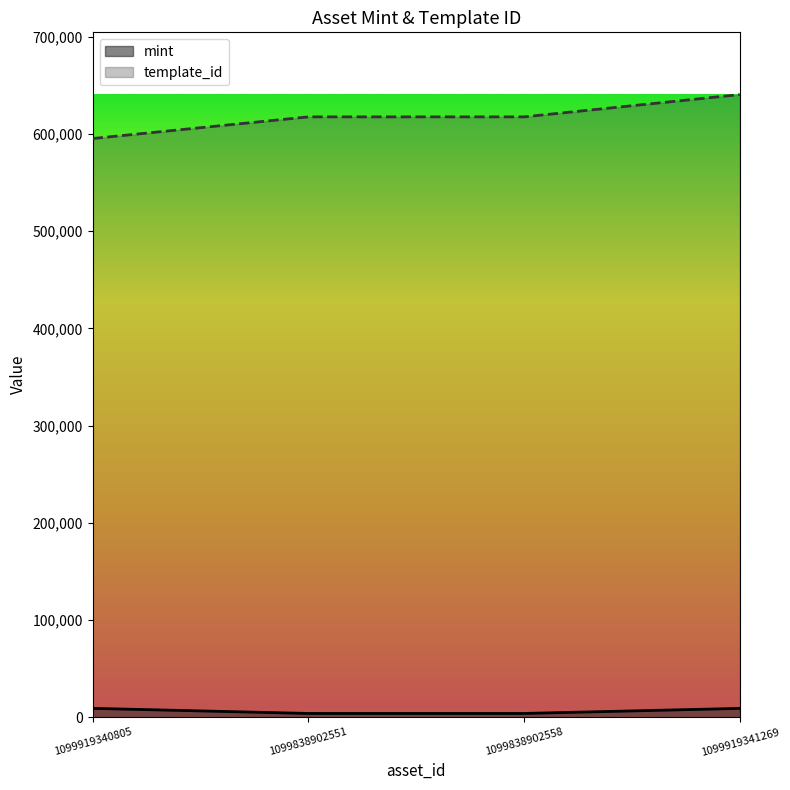

What value does the template_id series have at 1099919340805, to the nearest 10?

595230